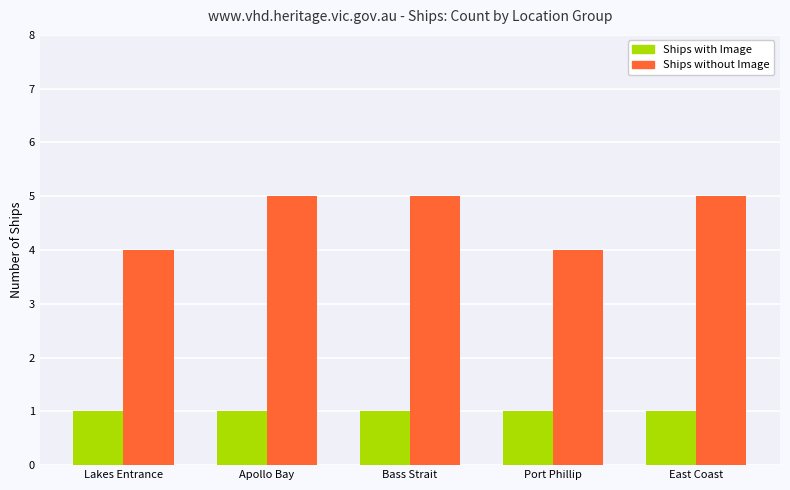

Read the Ships without Image value at Port Phillip.

4